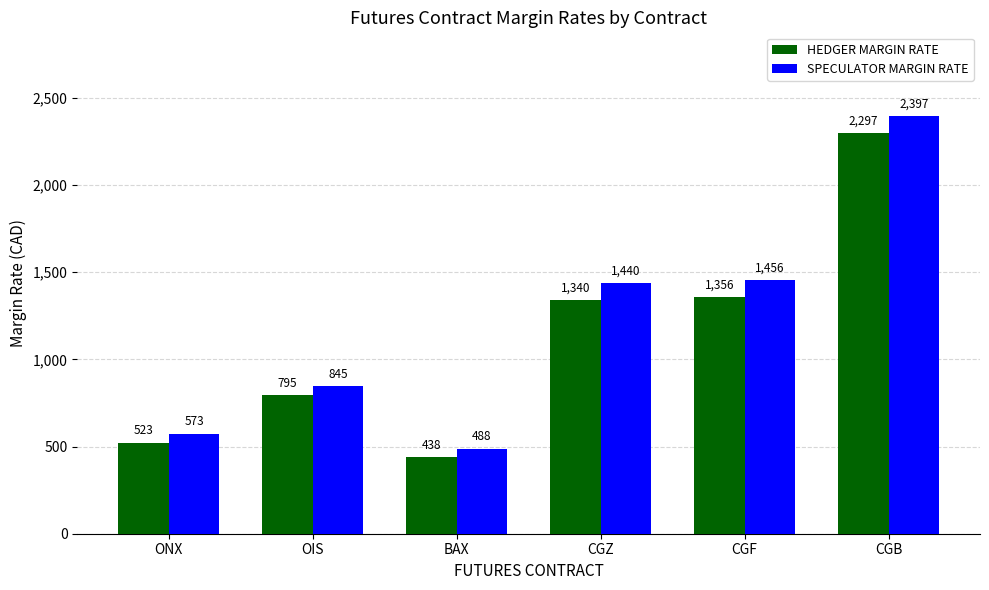

Reading left to right, transcribe all the data shown in this chart.

HEDGER MARGIN RATE: 523	795	438	1340	1356	2297
SPECULATOR MARGIN RATE: 573	845	488	1440	1456	2397